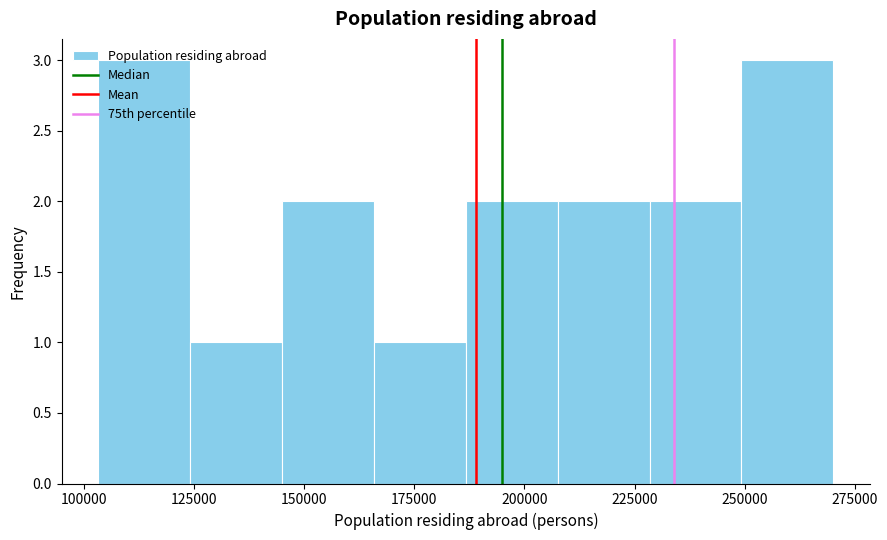

How tall is the bar that spans 230000 to 250000 on the x-axis? Neither the bar edges nor the heights are printed on the chart, so give them approximately, as read against the axes.

2